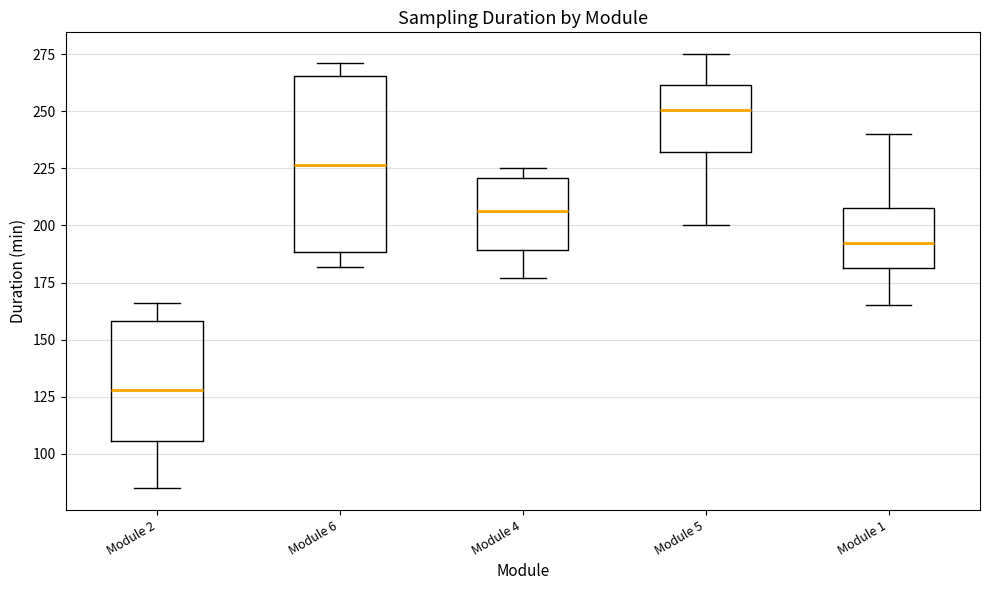

Which box has the lowest median line?

Module 2